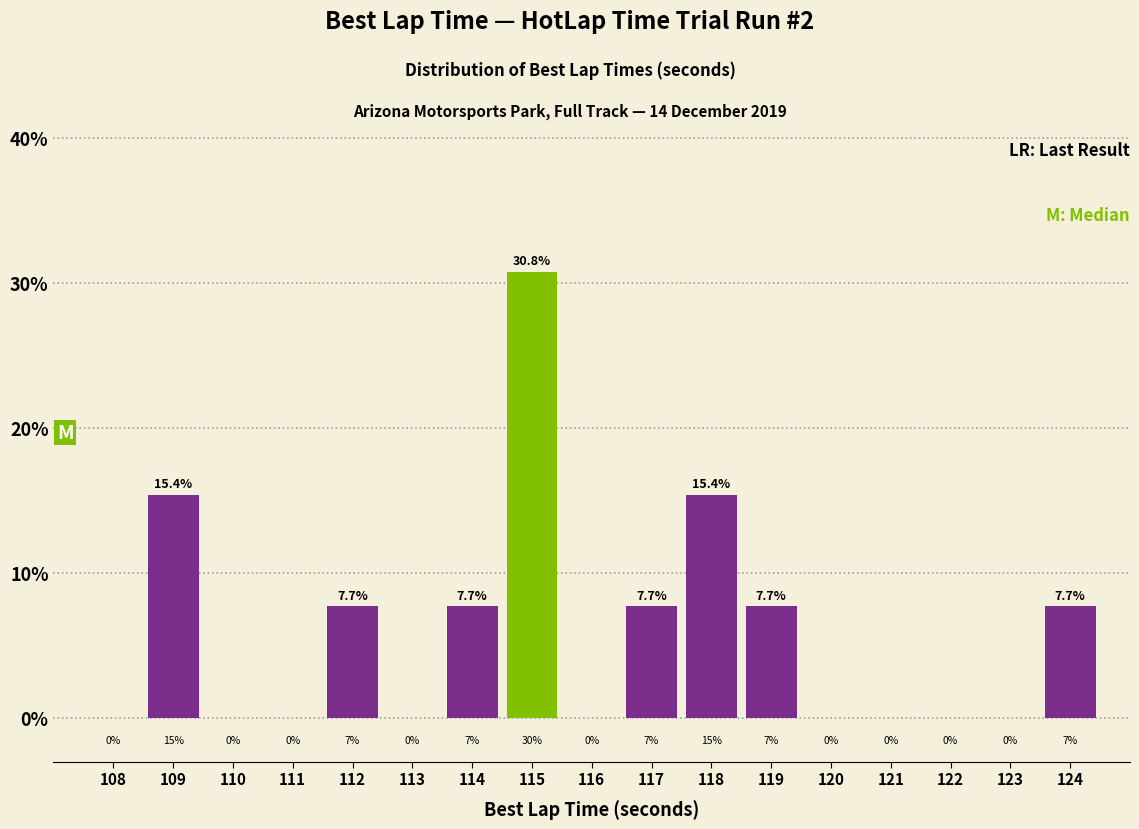

What is the height of the bar covering 116.5 to 117.5 on the x-axis?

7.7